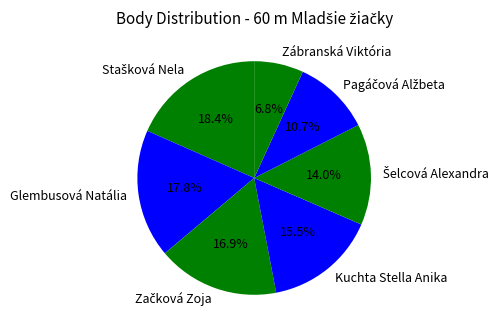

How many slices are in this pie chart?

7